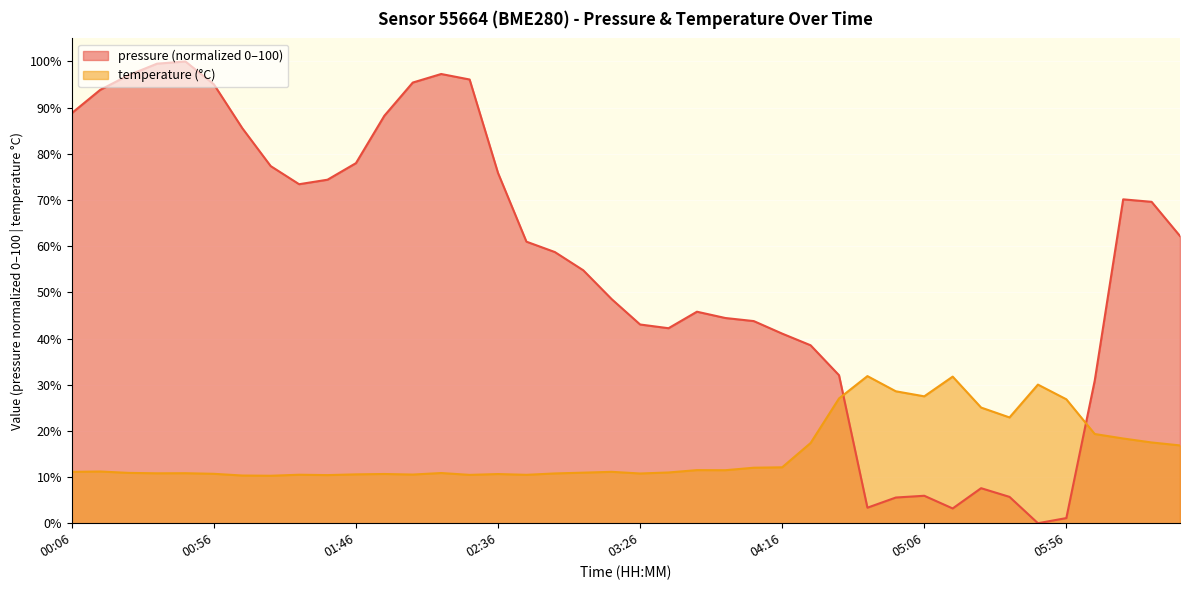

Which series has the largest total across all categories?

pressure